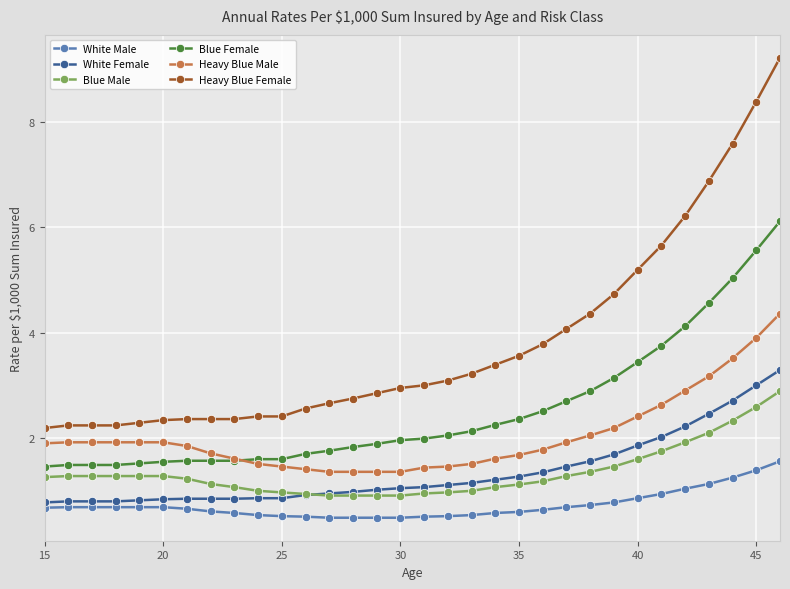

What is the value of the Heavy Blue Male point at the 6th from the left?

1.9